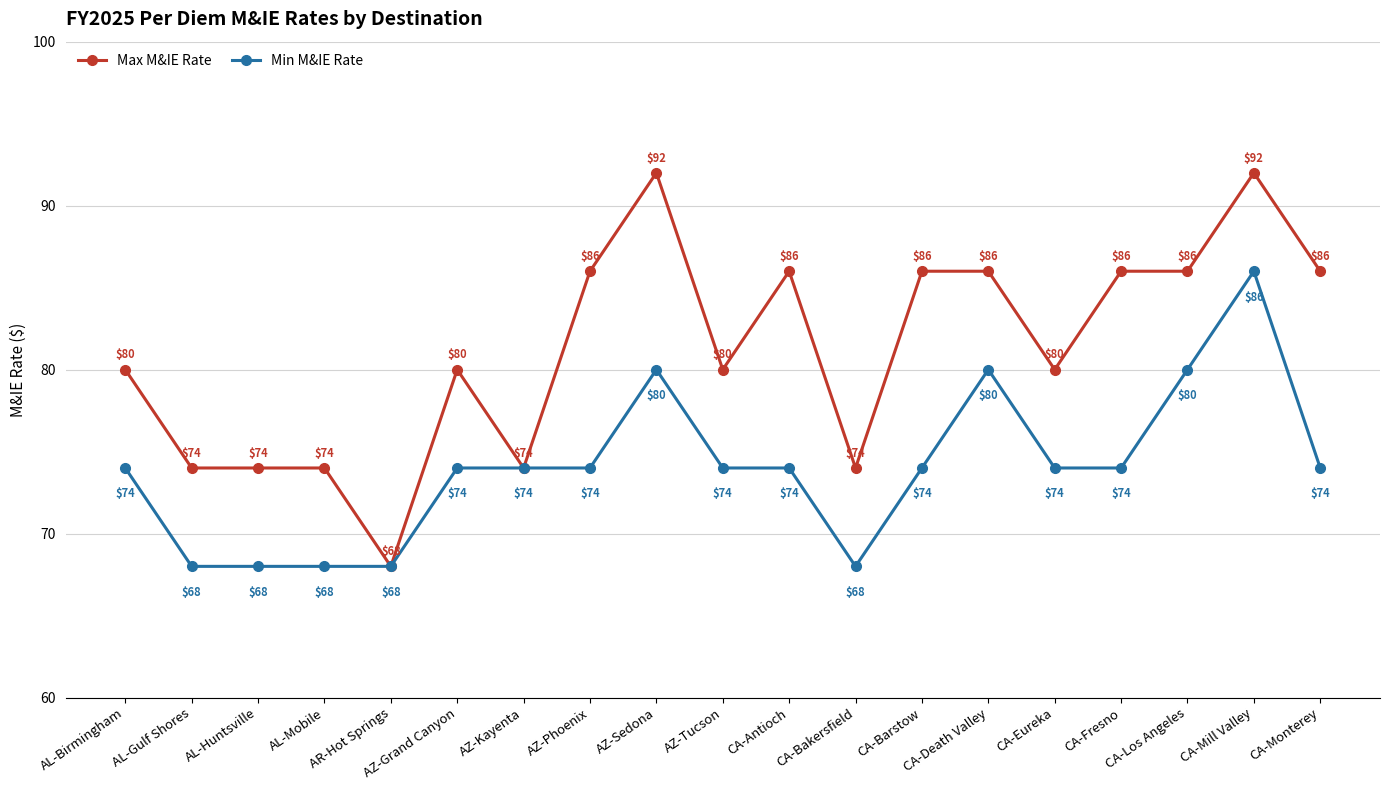

Rank the series at AL-Birmingham from lowest to highest value.

Min M&IE Rate, Max M&IE Rate